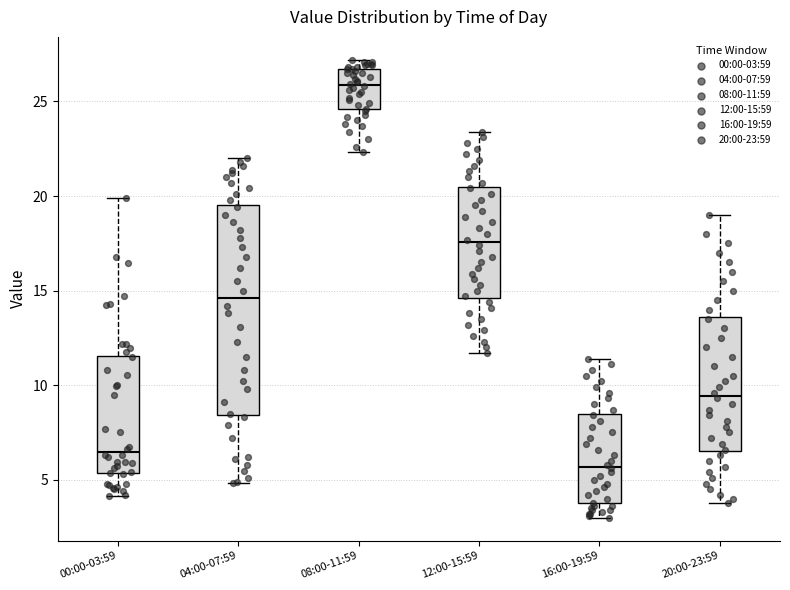

Reading left to right, transcribe this box plot: for each box, give where its median line is, the range the box spans, and where its two whiskers end, as read against the y-axis. The values are not printed on the chart, so give them approximately, as read against the axis.

00:00-03:59: median 6.5, box 5.5 to 11.5, whiskers 4.0 to 20.0
04:00-07:59: median 14.5, box 8.5 to 19.5, whiskers 5.0 to 22.0
08:00-11:59: median 26.0, box 24.5 to 26.5, whiskers 22.5 to 27.0
12:00-15:59: median 17.5, box 14.5 to 20.5, whiskers 11.5 to 23.5
16:00-19:59: median 5.5, box 4.0 to 8.5, whiskers 3.0 to 11.5
20:00-23:59: median 9.5, box 6.5 to 13.5, whiskers 4.0 to 19.0